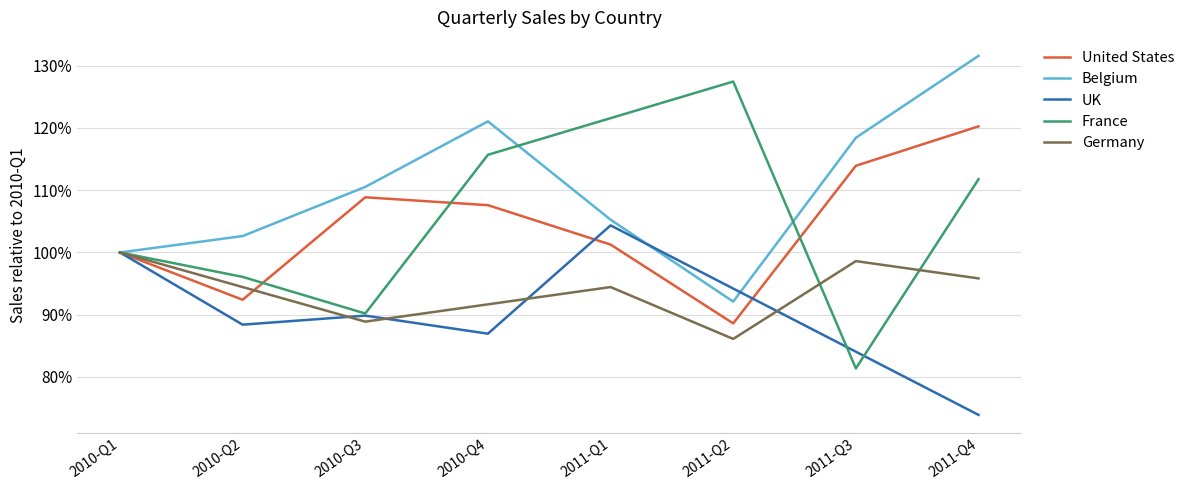

Which series has the widest spread of values?

France